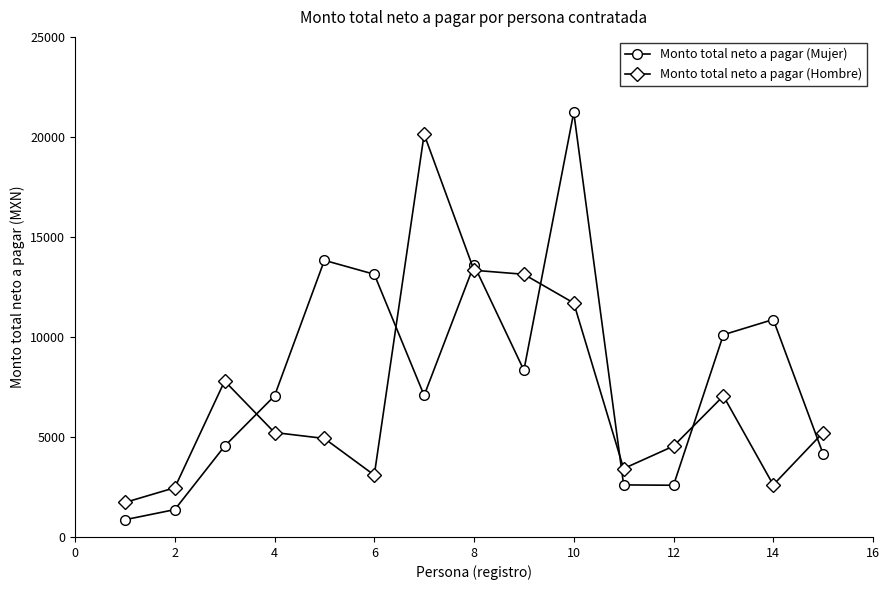

At how many categories does at least one series exceed 11415?

6